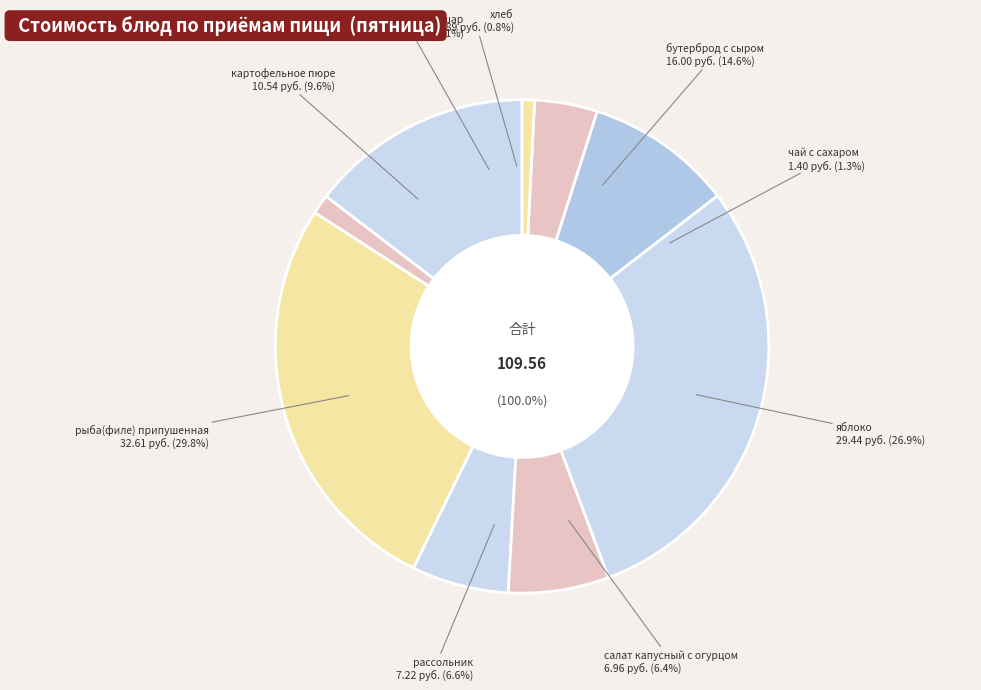

Which has a higher value, бутерброд с сыром or хлеб?

бутерброд с сыром